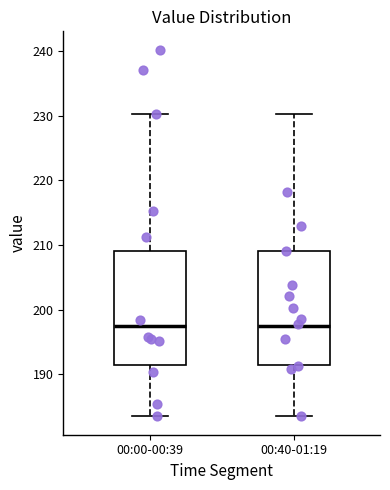

Reading left to right, read every box against the y-axis: the position of its median line, the range the box covers, and the ends of its whiskers. The values are not printed on the chart, so give them approximately, as read against the axis.

00:00-00:39: median 198, box 191 to 209, whiskers 184 to 230
00:40-01:19: median 198, box 191 to 209, whiskers 184 to 230